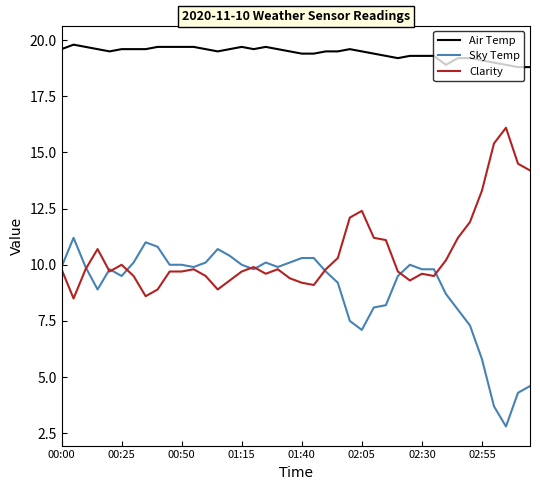

Rank the series by their average value, from lowest to highest.

Sky Temp, Clarity, Air Temp